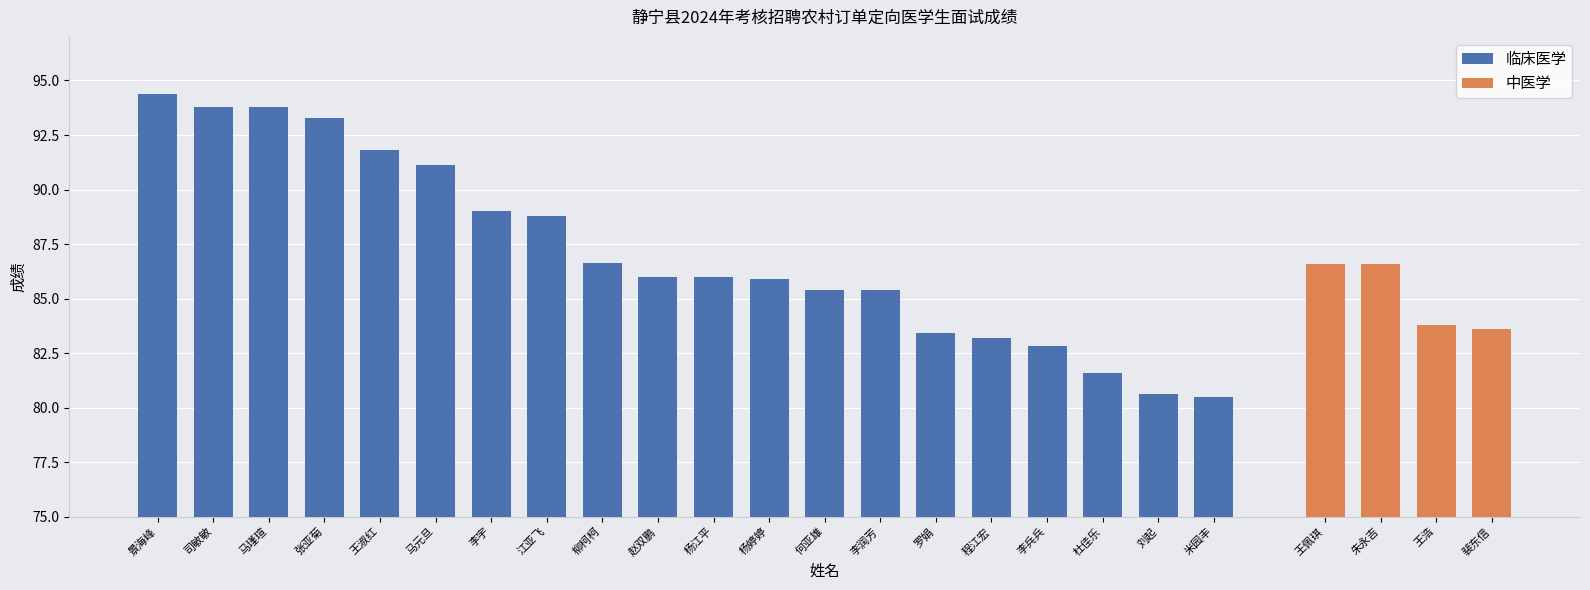

What position from the left is 李润芳?

14